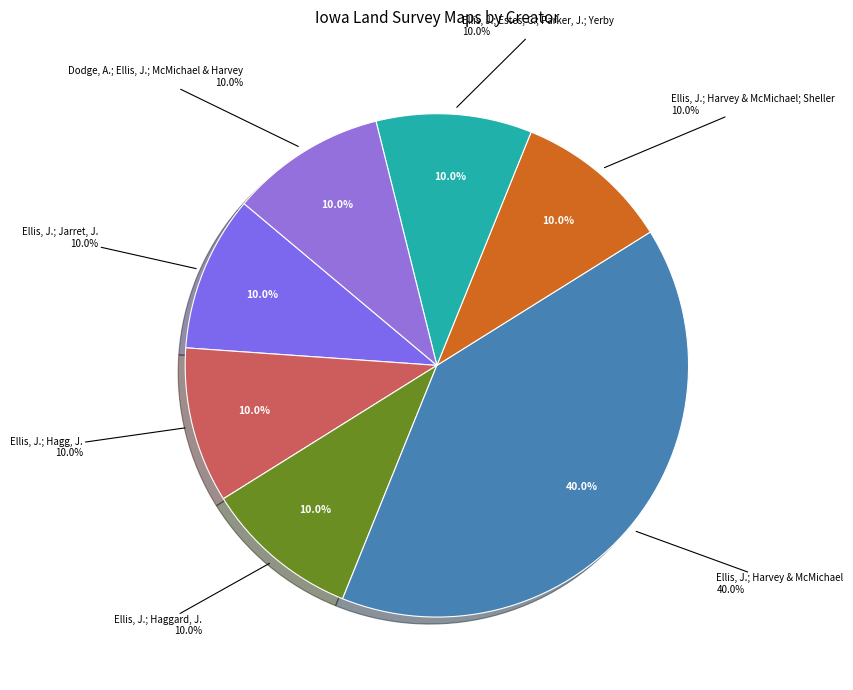

To the nearest percent, what is the combined percentage of Ellis, J.; Hagg, J. and Ellis, J.; Harvey & McMichael; Sheller?

20%